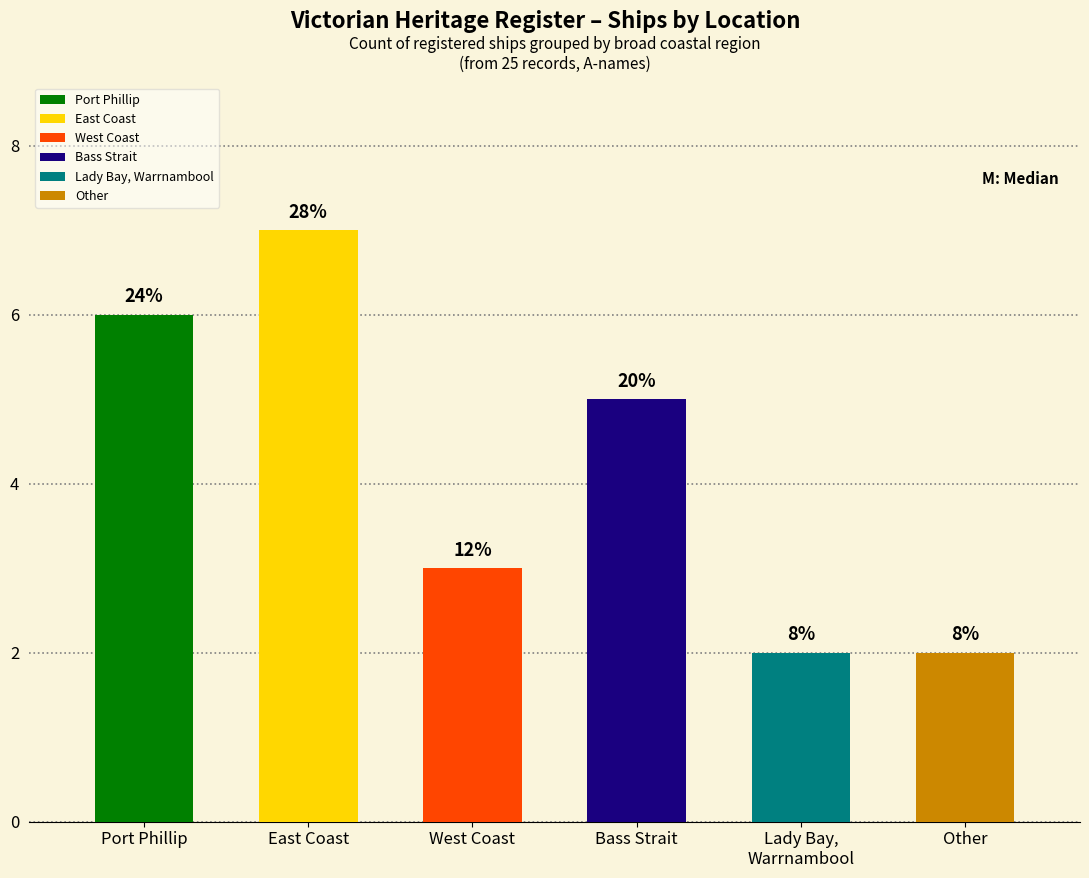

What is the approximate value at Bass Strait?

5